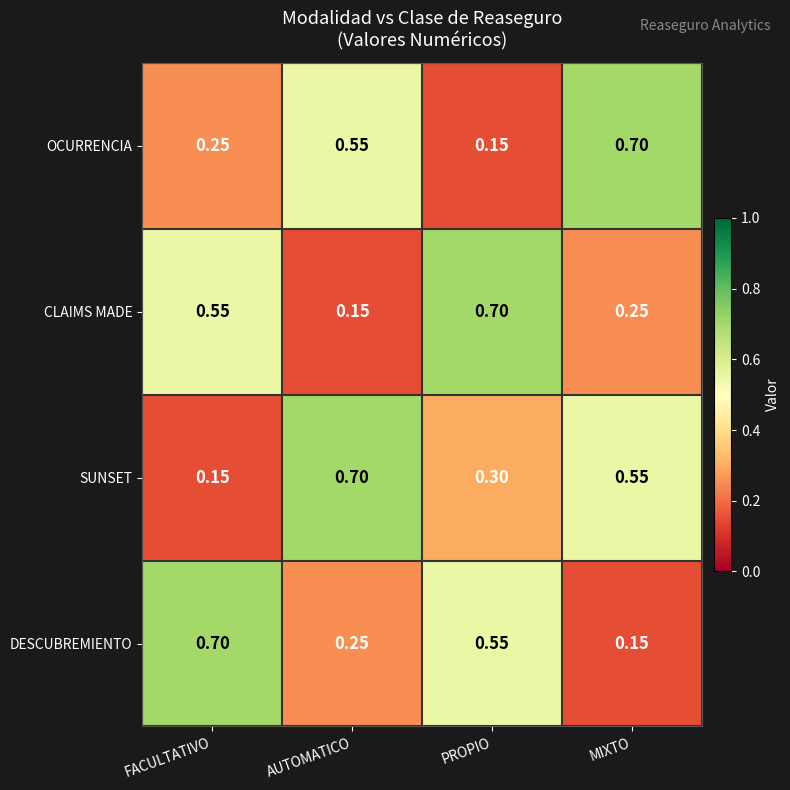

Which category has the highest value in the DESCUBREMIENTO series?

FACULTATIVO